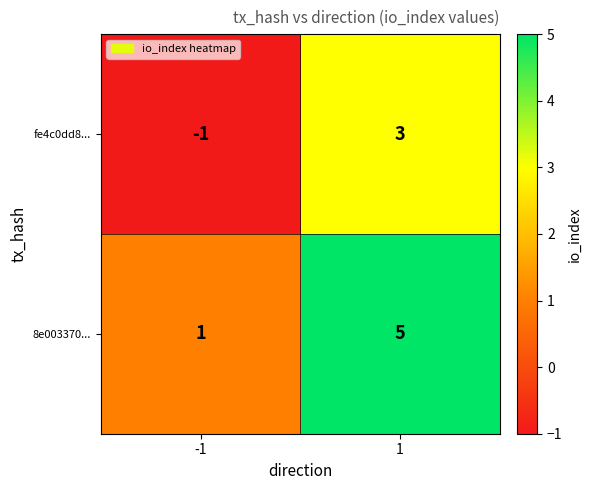

What is the sum of all 8e003370... values?

6